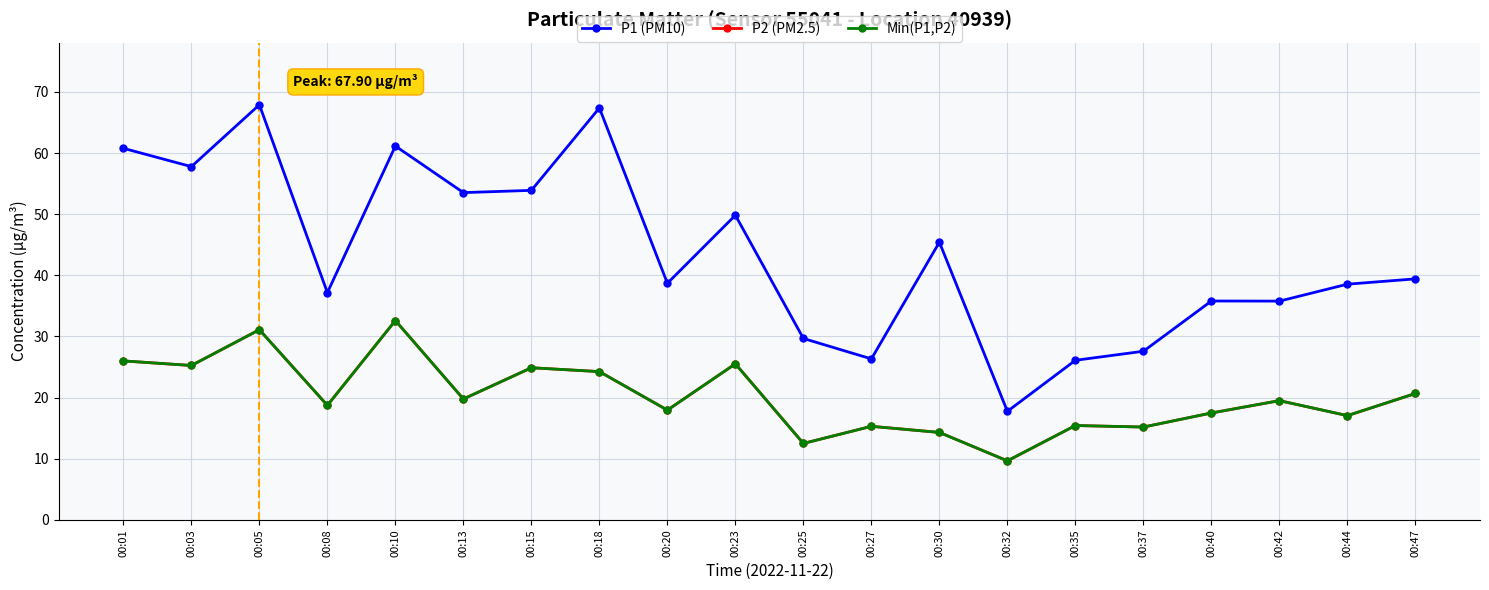

Does the chart have visible grid lines?

Yes